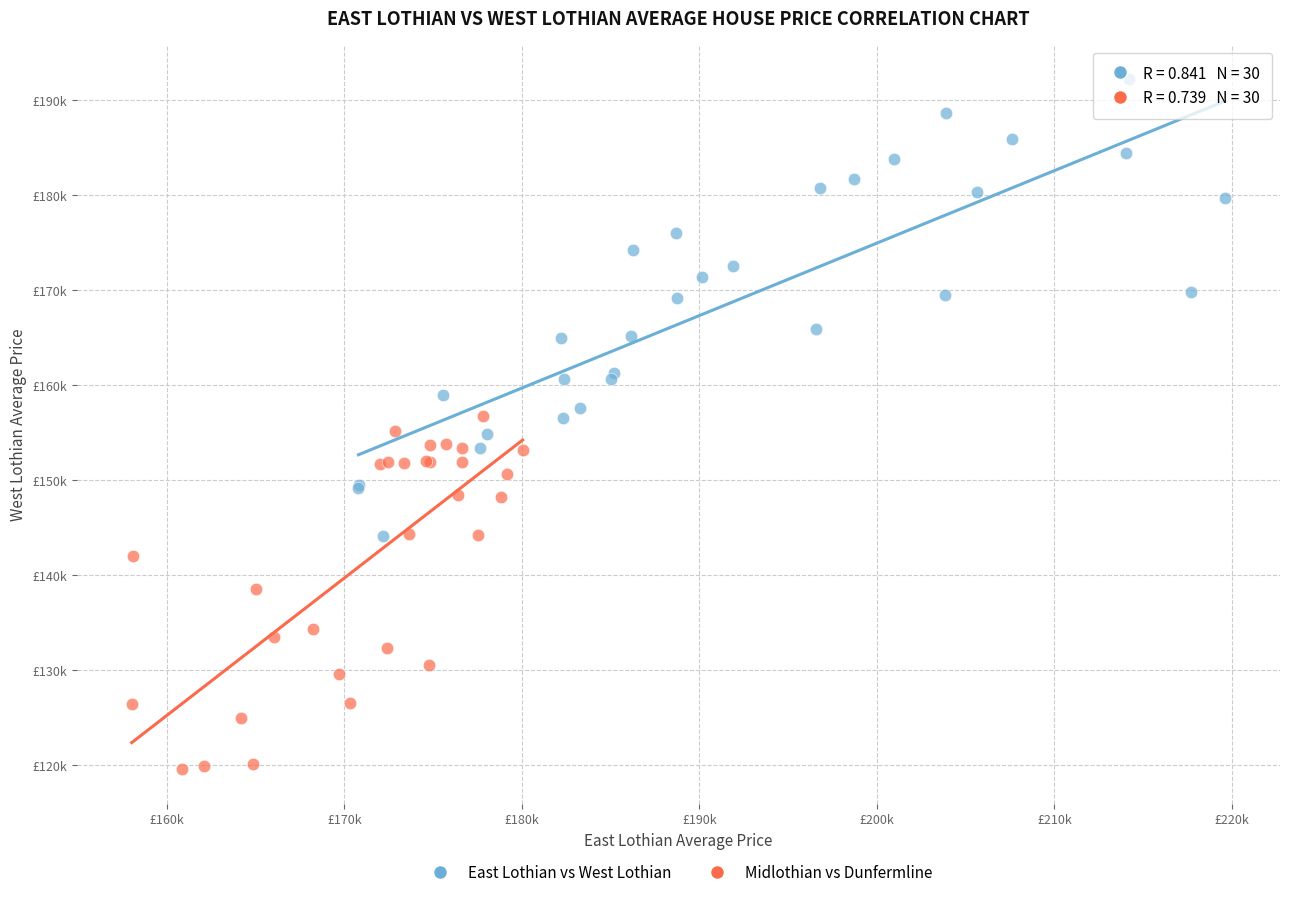

What are all the series names shown in the legend?

East Lothian vs West Lothian, Midlothian vs Dunfermline